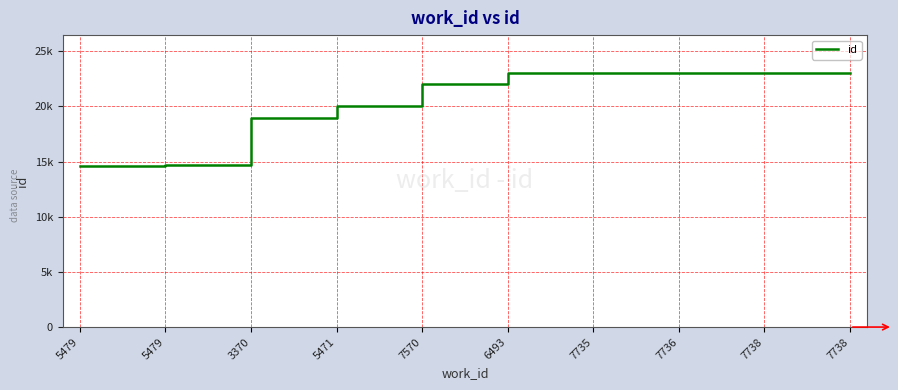

Approximately how many times larger is the value at 3370 compared to 7570?

0.9